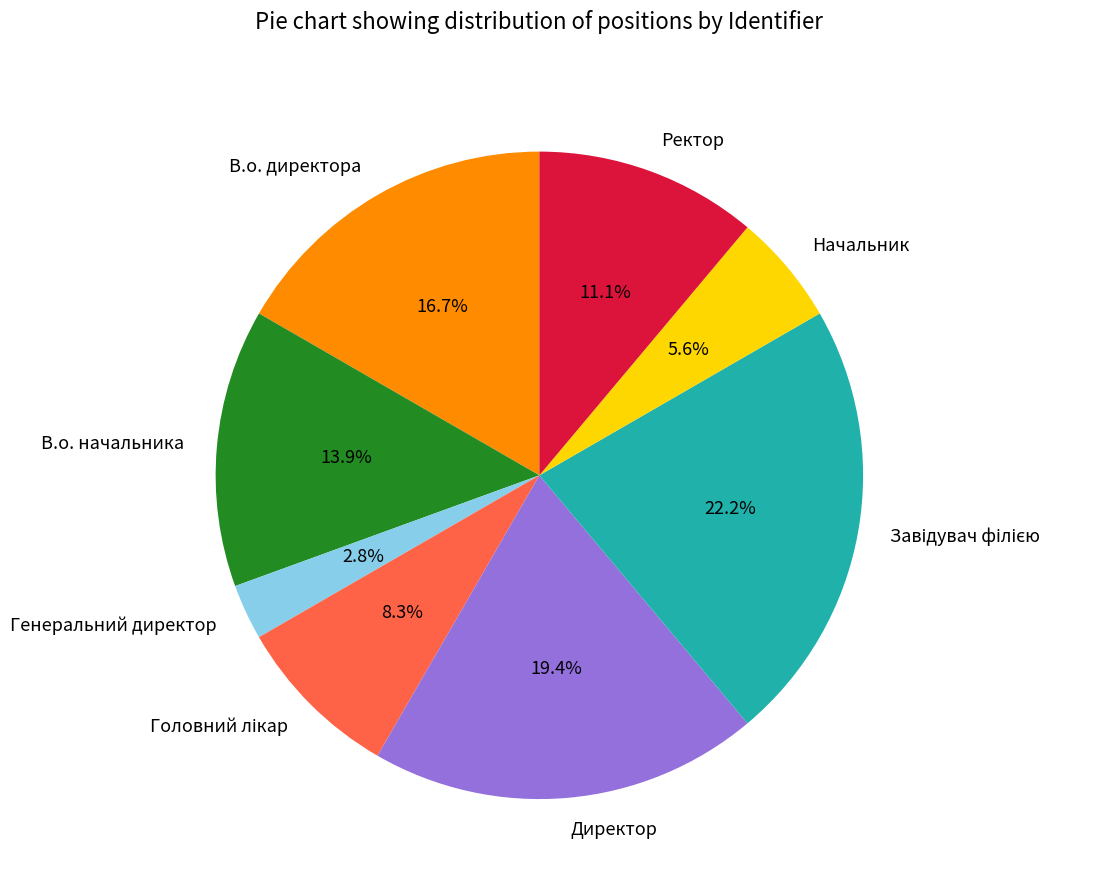

Which has a higher value, В.о. начальника or Ректор?

В.о. начальника